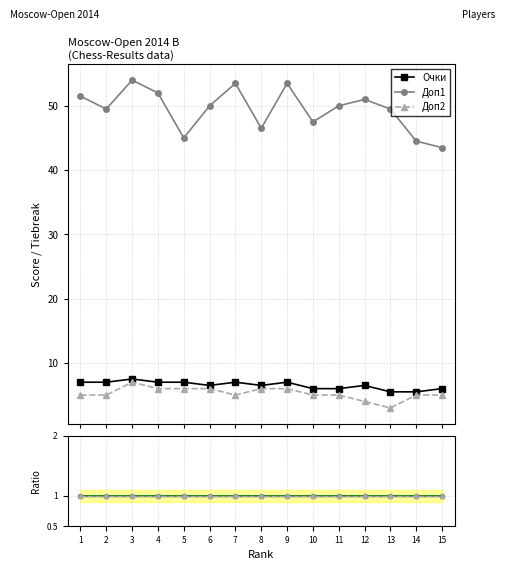

What is the spread (max minus min) of values at 6?

44.0